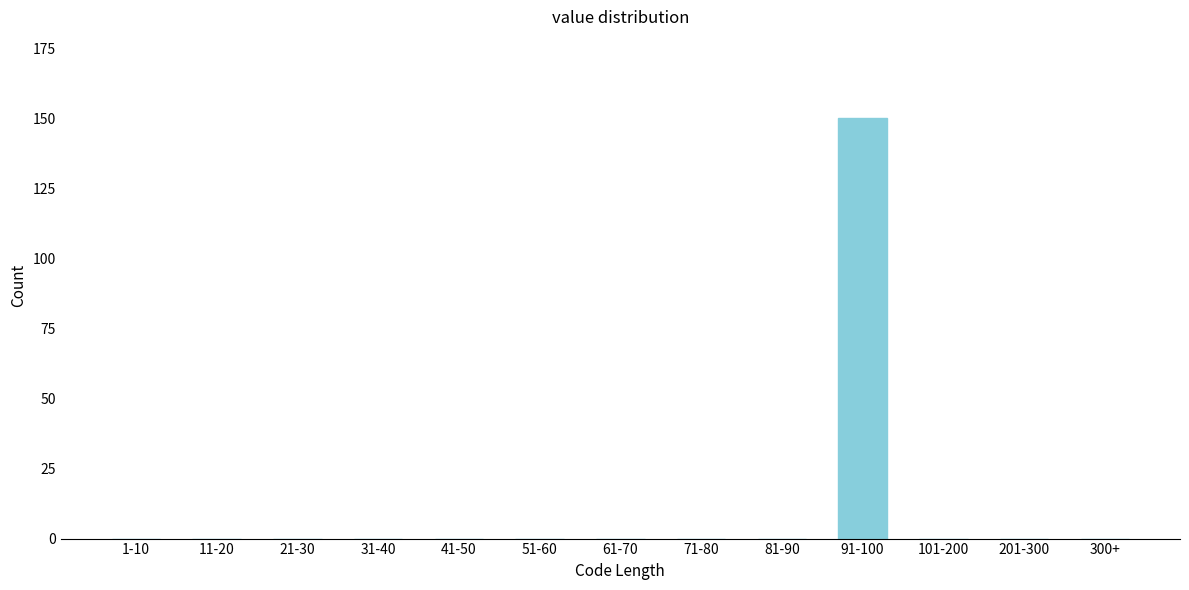

Reading left to right, transcribe all the data shown in this chart.

1-10=0	11-20=0	21-30=0	31-40=0	41-50=0	51-60=0	61-70=0	71-80=0	81-90=0	91-100=150	101-200=0	201-300=0	300+=0